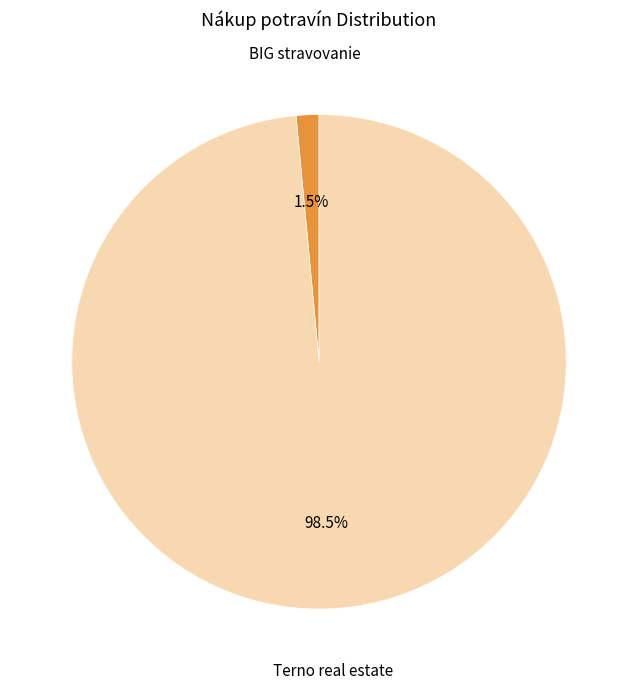

Which category accounts for the majority?

Terno real estate